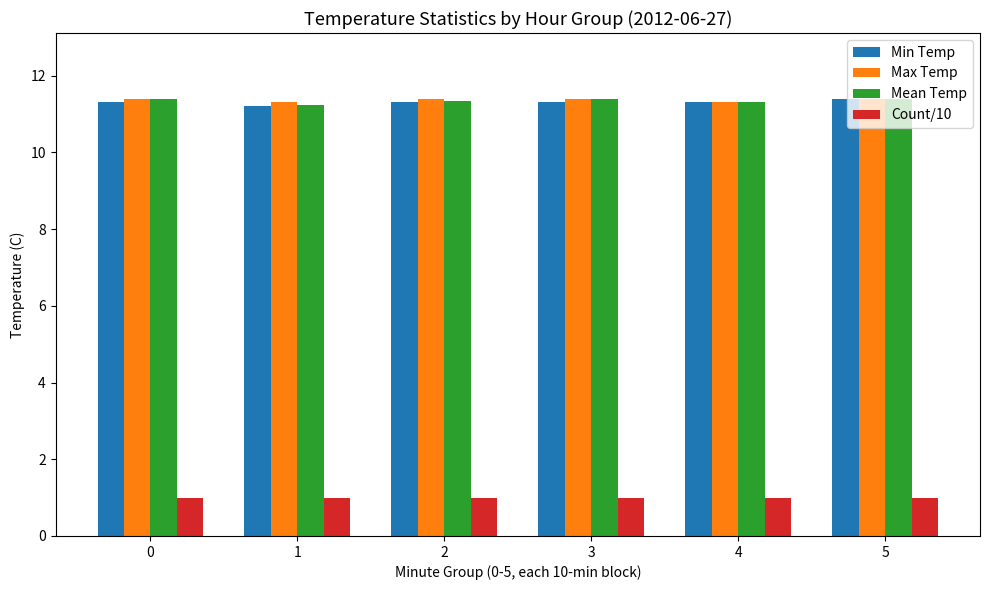

Is it true that Max Temp equals 11.4 at 2?

True